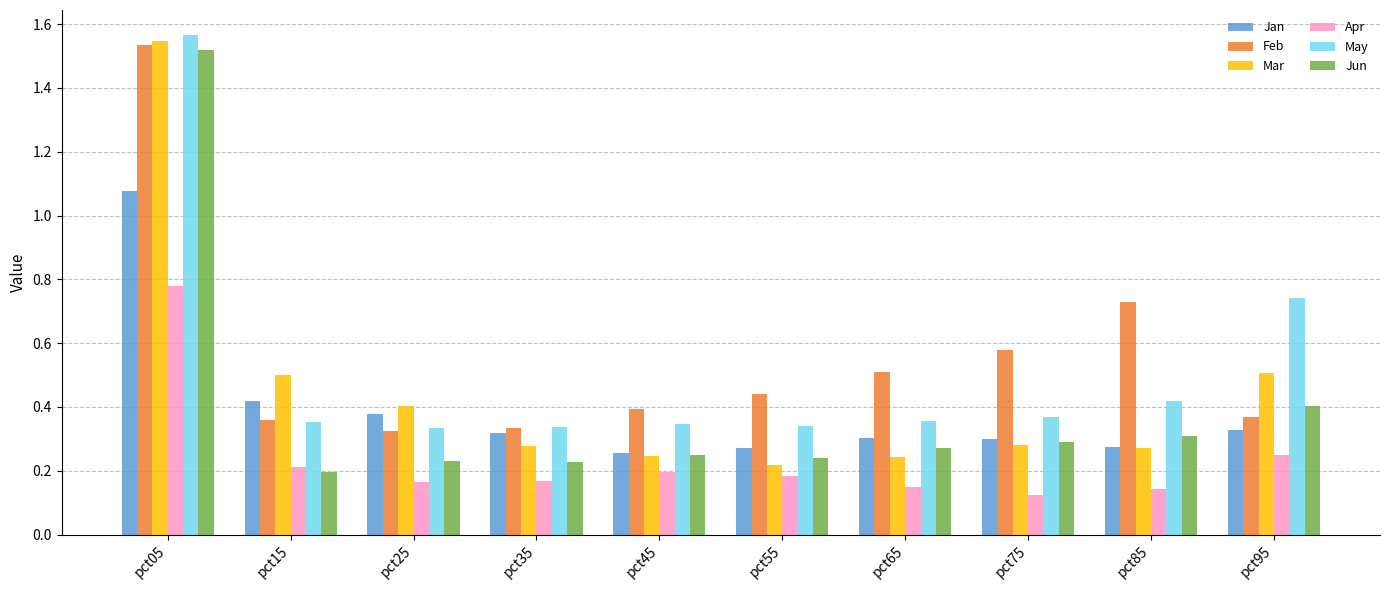

Where is Mar nearest to the value 0?

pct55